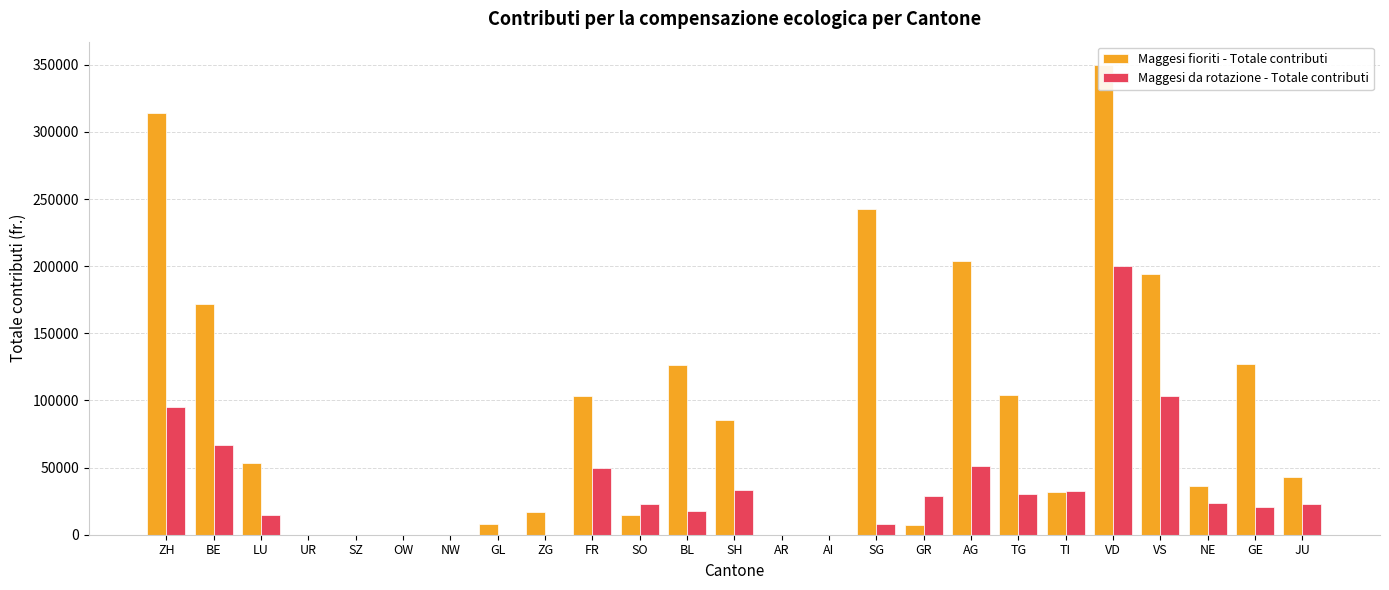

Which category has the highest value across all series?

VD